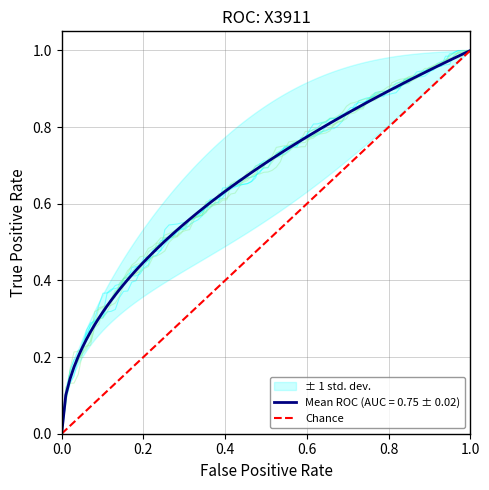

What is the greatest value displayed?

1